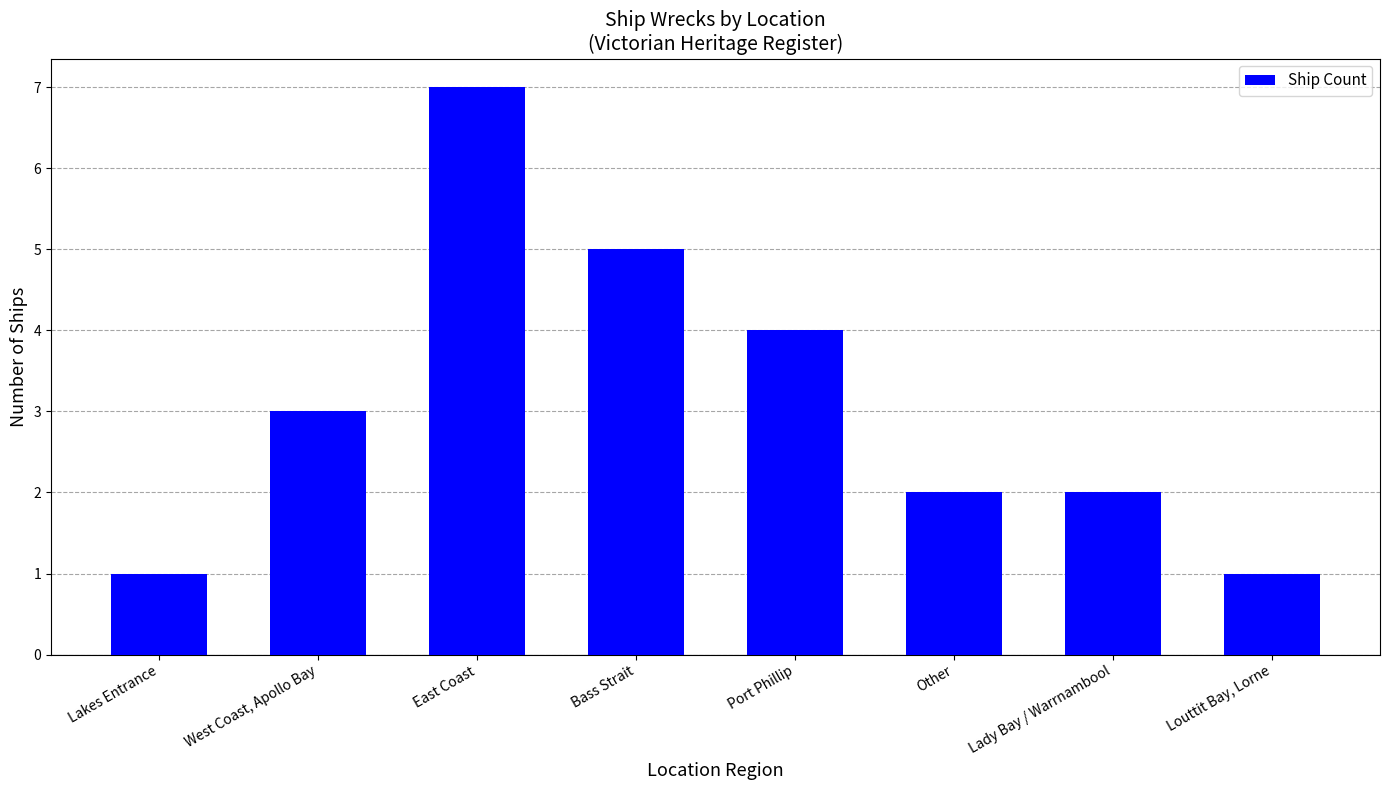

How many data points does each series have?

8